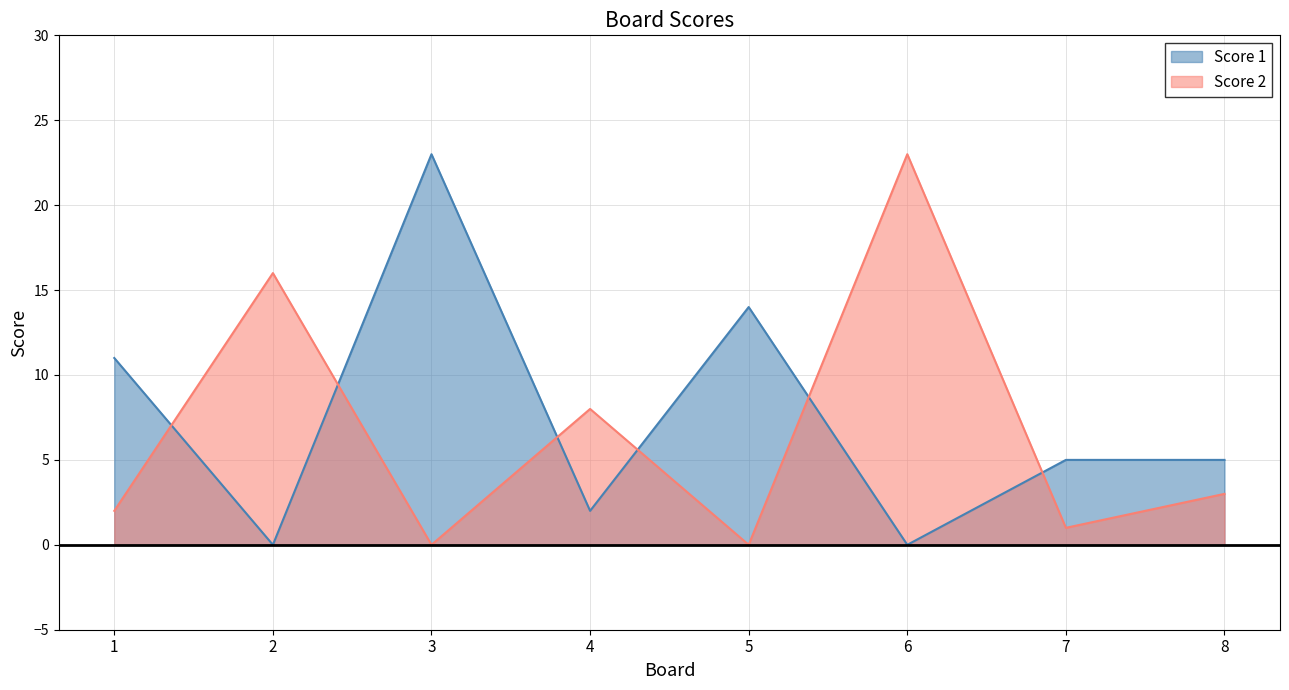

Reading left to right, what are all the values shown in this chart?

Score 1: 11	0	23	2	14	0	5	5
Score 2: 2	16	0	8	0	23	1	3